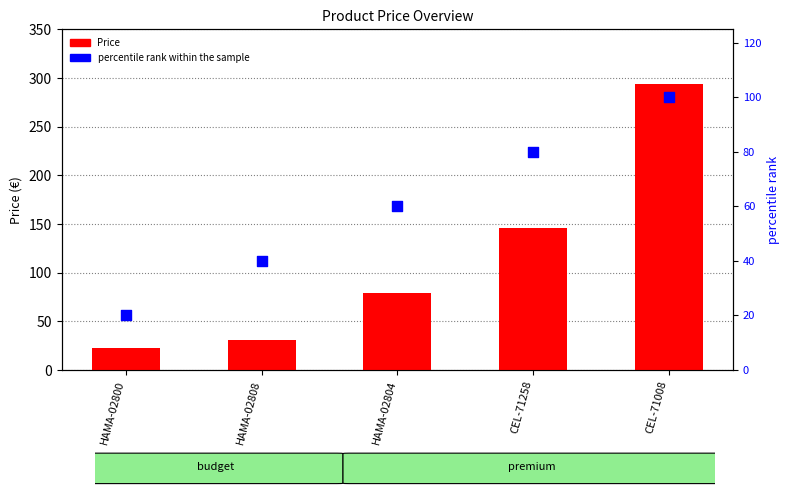

Which series has the largest total across all categories?

Price